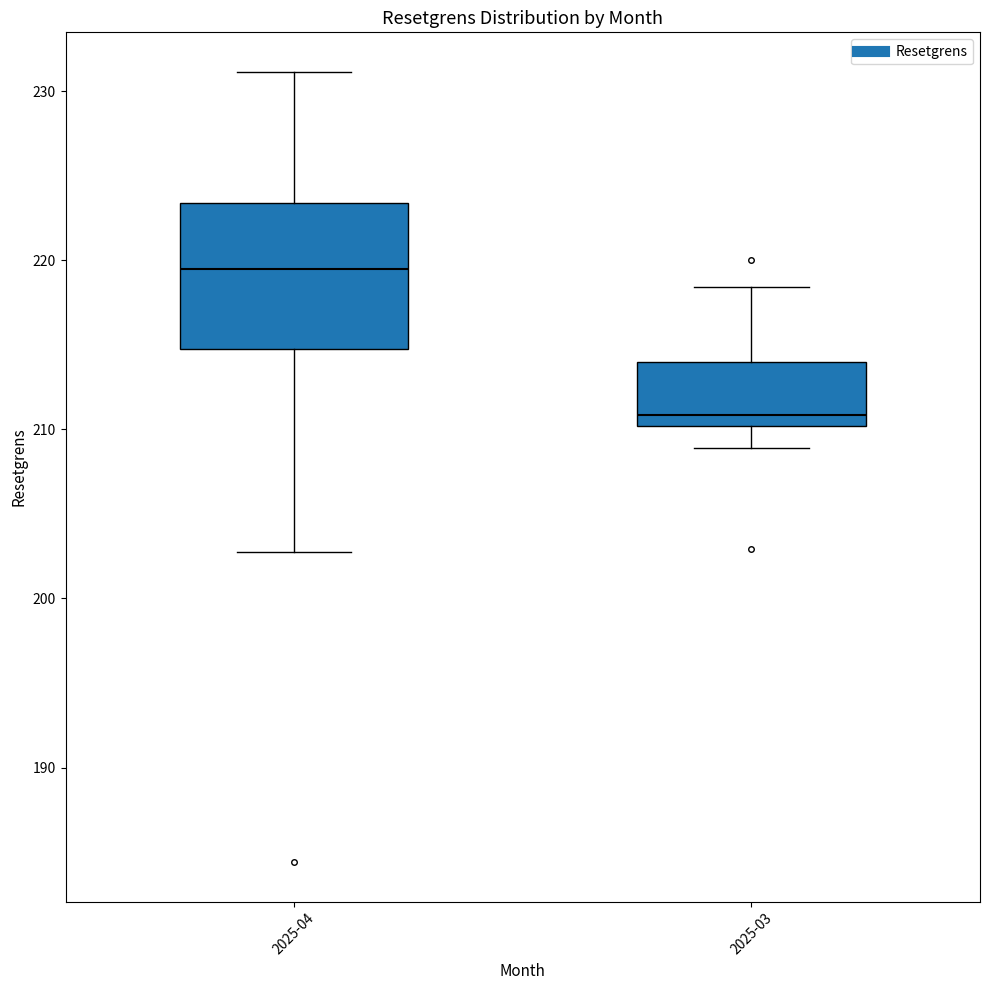

Reading left to right, read every box against the y-axis: the position of its median line, the range the box covers, and the ends of its whiskers. The values are not printed on the chart, so give them approximately, as read against the axis.

2025-04: median 219, box 215 to 223, whiskers 203 to 231
2025-03: median 211, box 210 to 214, whiskers 209 to 218